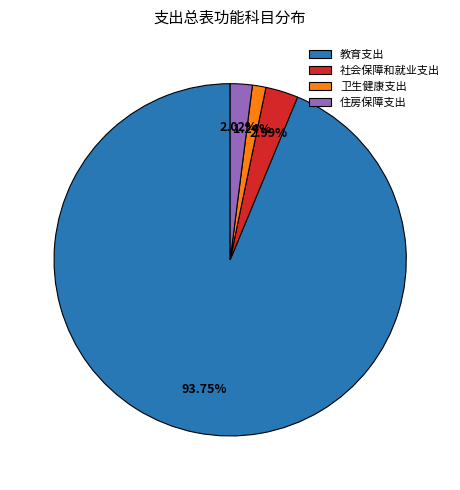

True or false: 教育支出 accounts for 84% of the total.

False